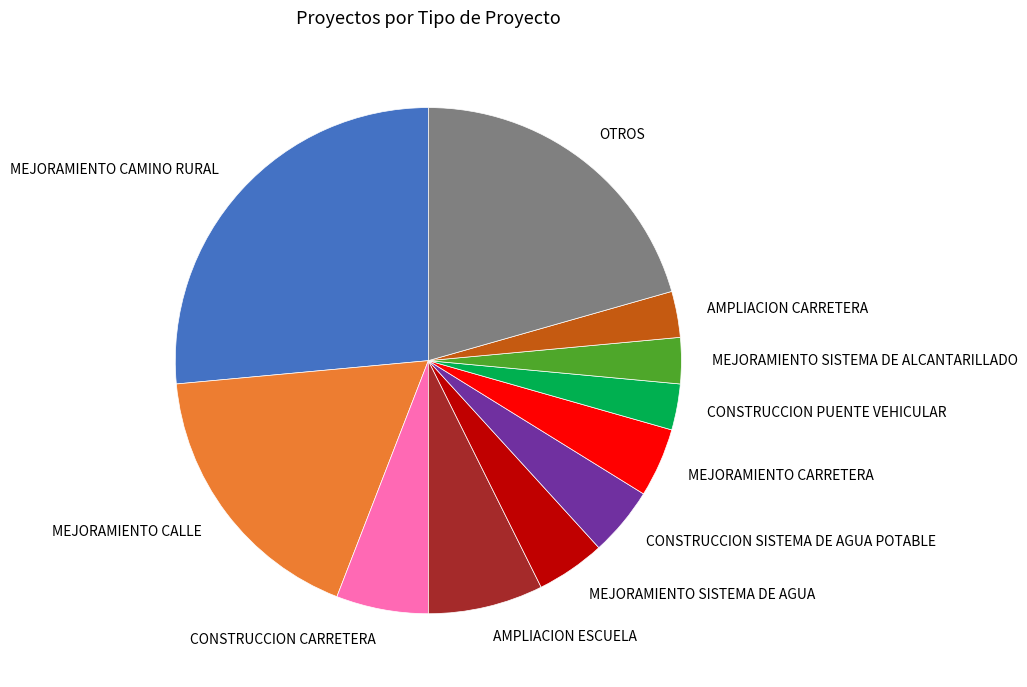

Count the number of slices in the pie.

11